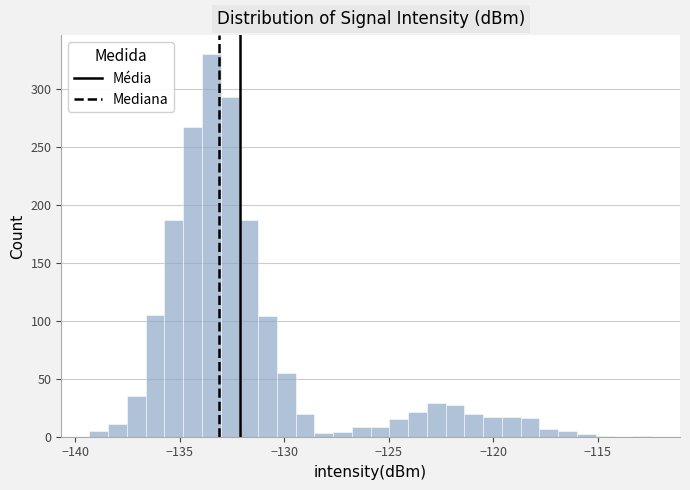

Around what value on the x-axis is the tallest bar? Give the approximate position of its centre, as read against the axis.

-133.5